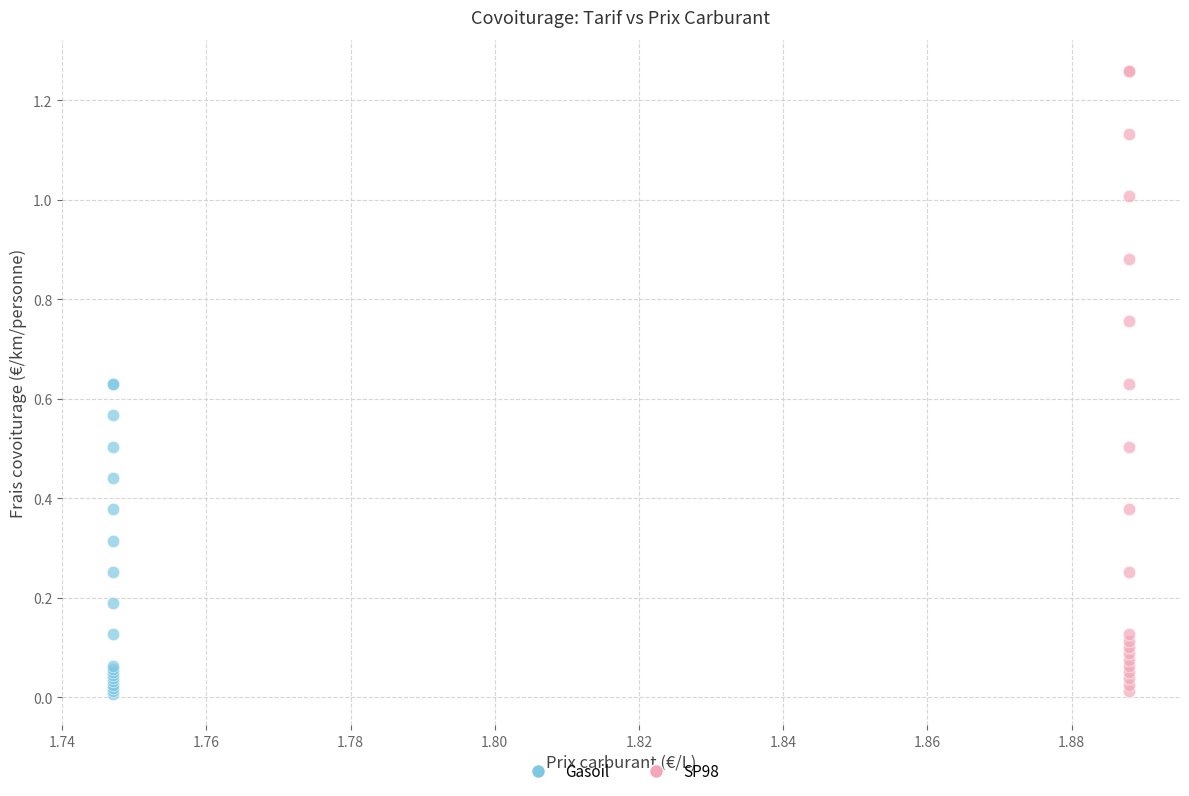

Which series contains the highest Y value?

SP98